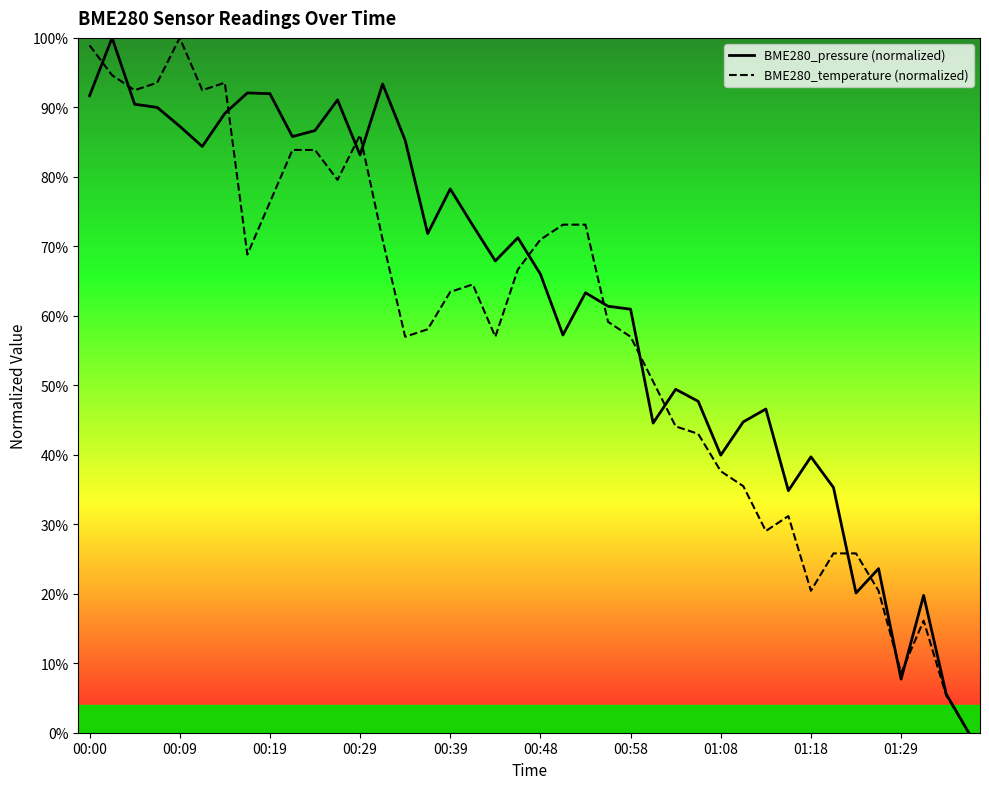

What is the average value of the BME280_temperature (normalized) series?

57.7